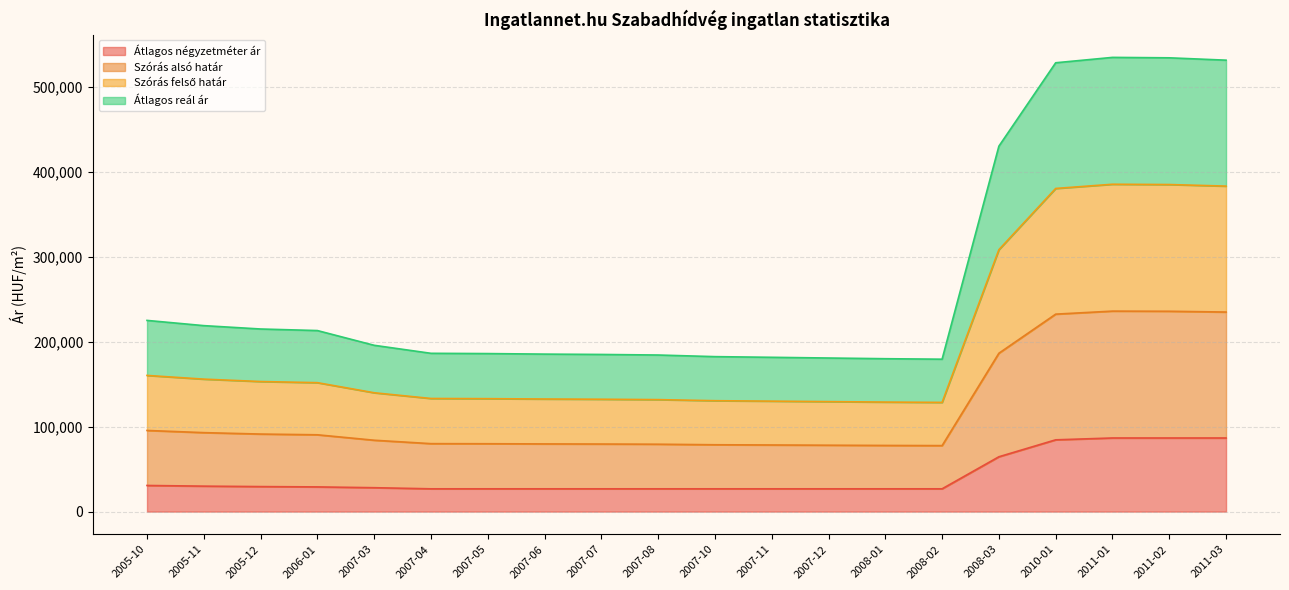

True or false: Szórás felső határ and Átlagos reál ár intersect in this chart.

False